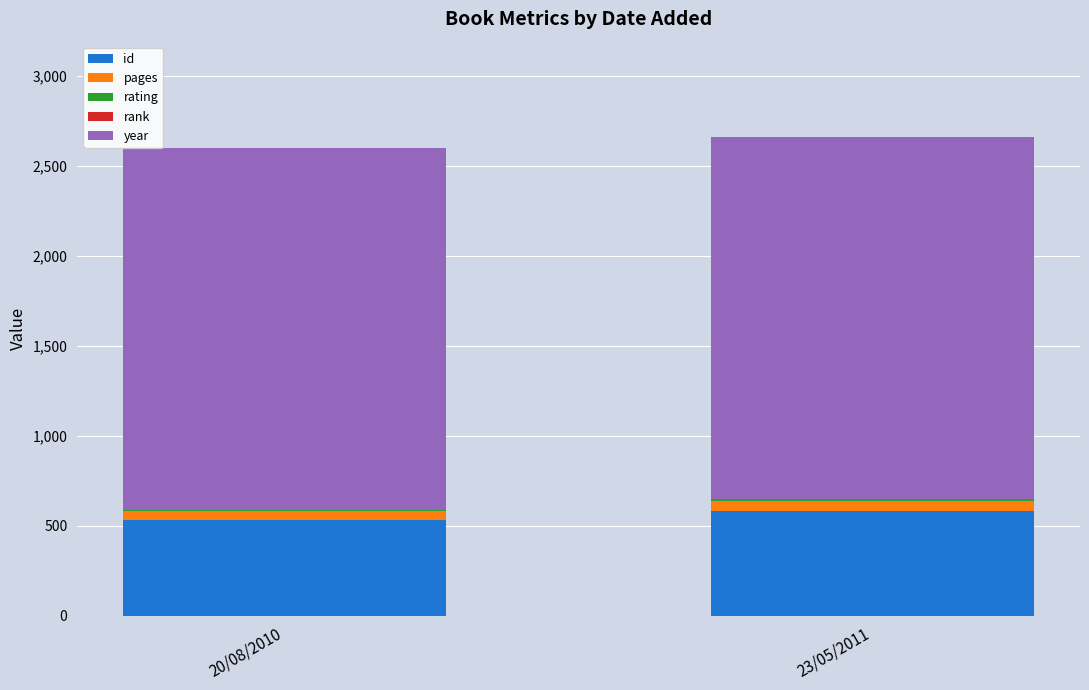

The id series shows 931 at 20/08/2010. True or false?

False